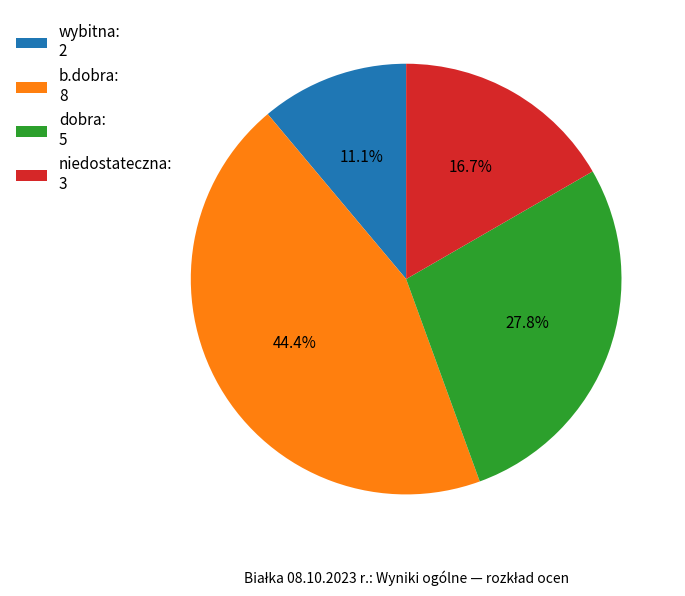

Is there any slice that represents more than half of the pie?

No